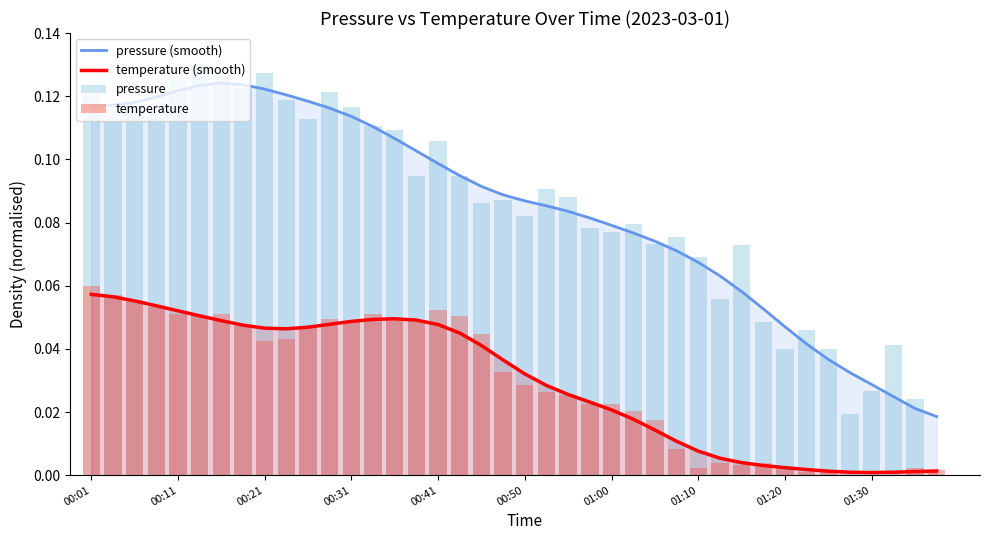

What is the sum of the pressure (smooth) values at 11 and 22?

0.2